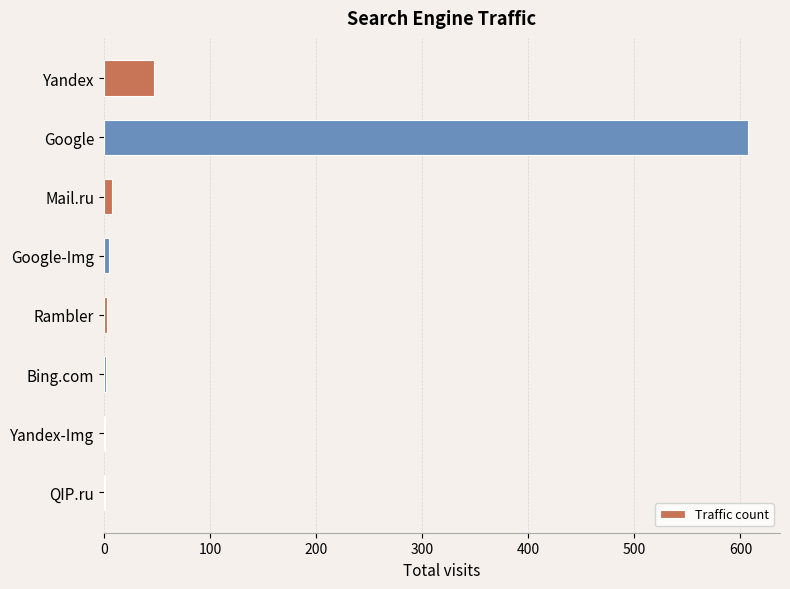

What is the sum of all values?

674